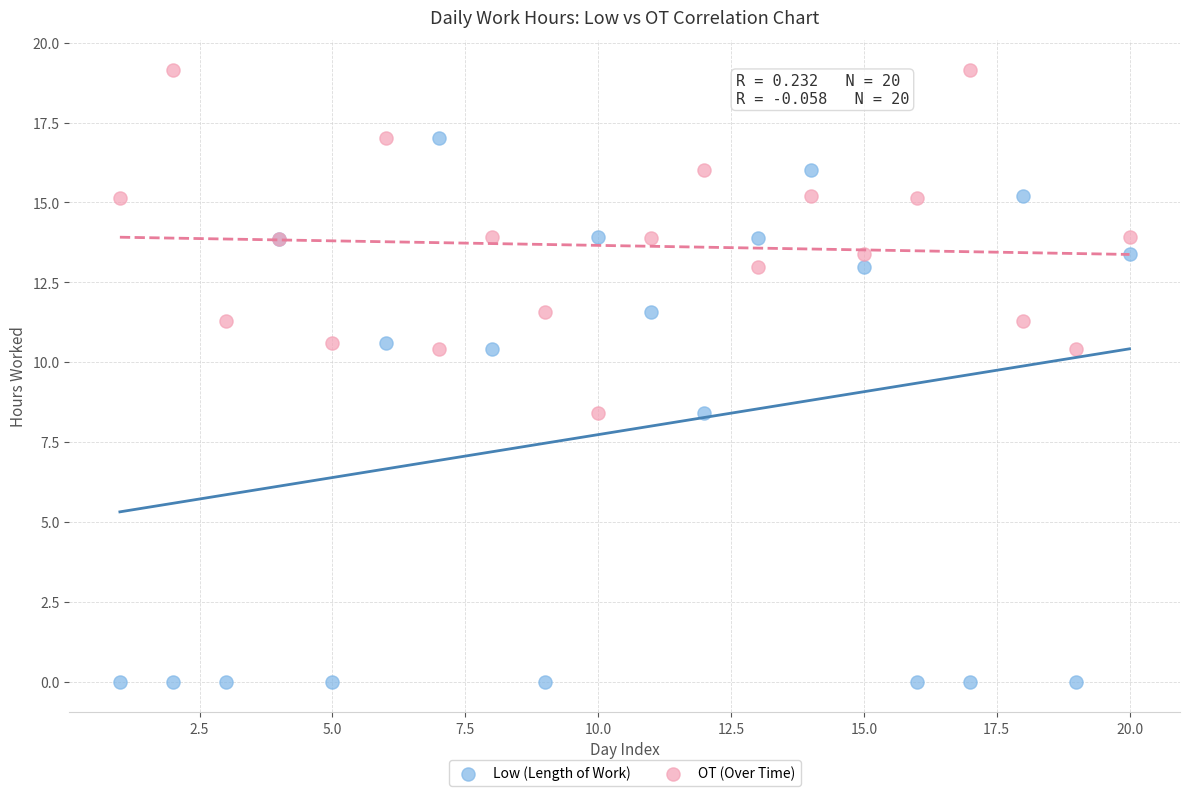

Which series reaches the minimum Y coordinate?

Low (Length of Work)